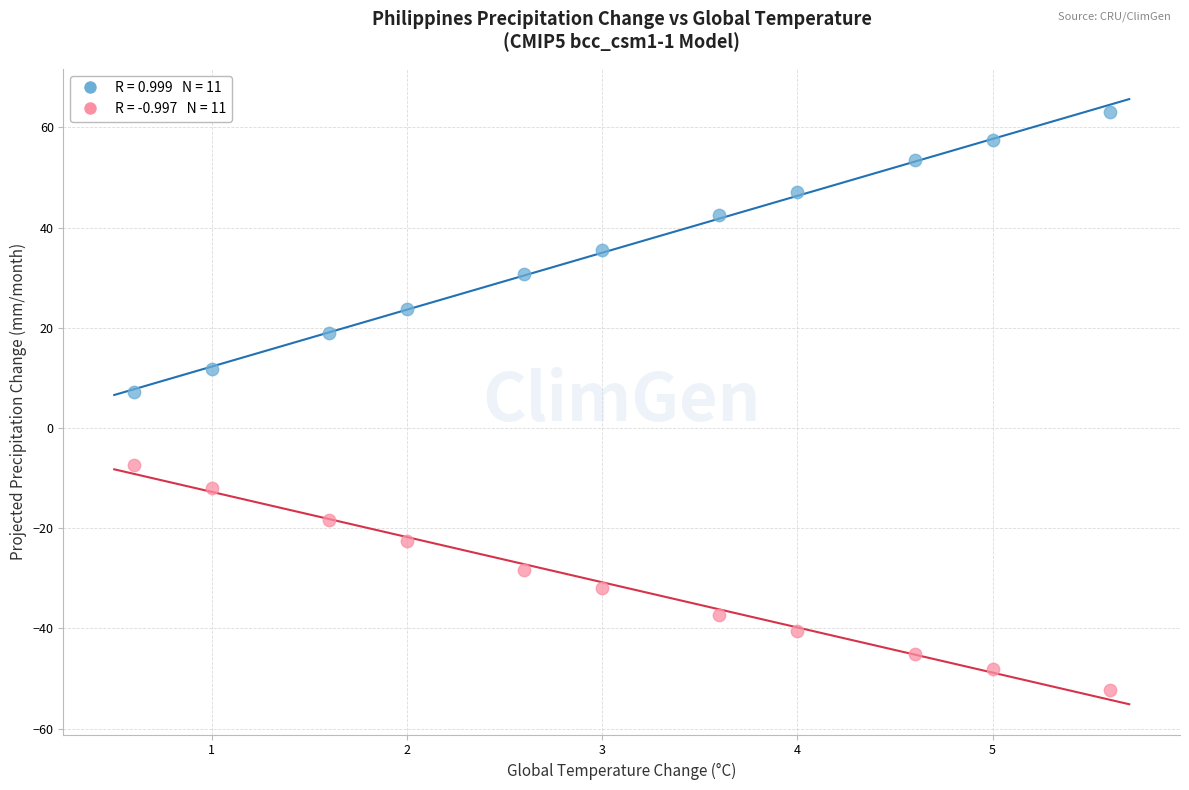

Across all series, what Y value is closest to 5?

7.1